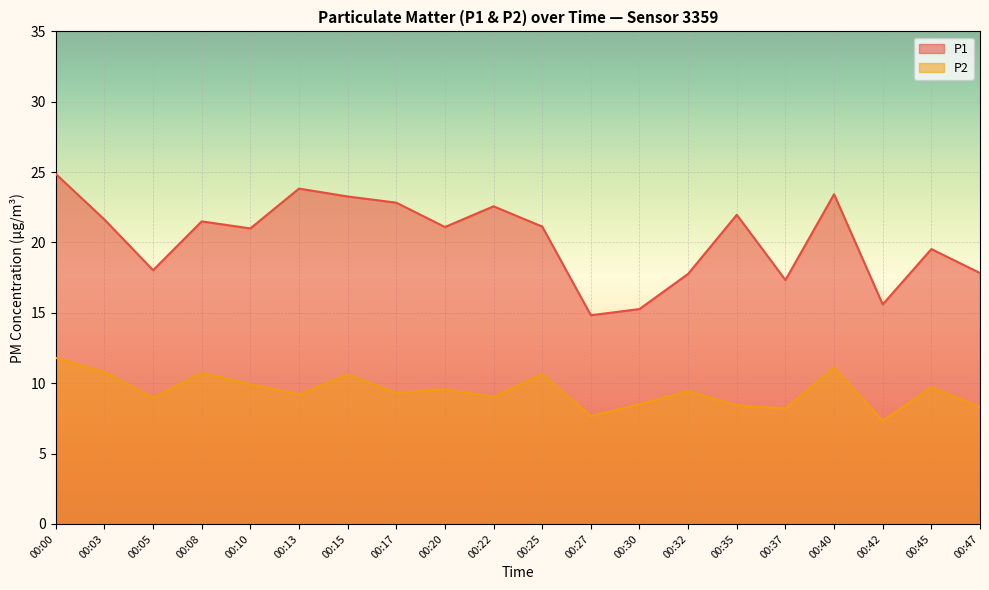

How many values in the P1 series are below 21?

8